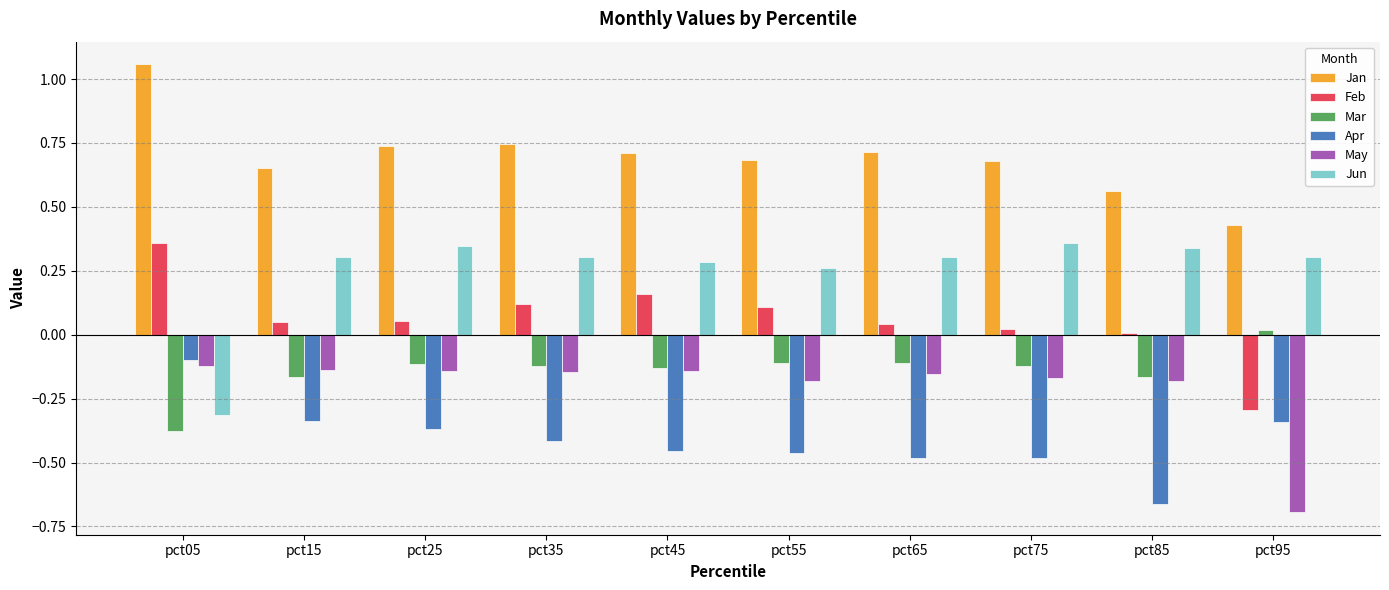

Which category has the lowest value in the Jun series?

pct05